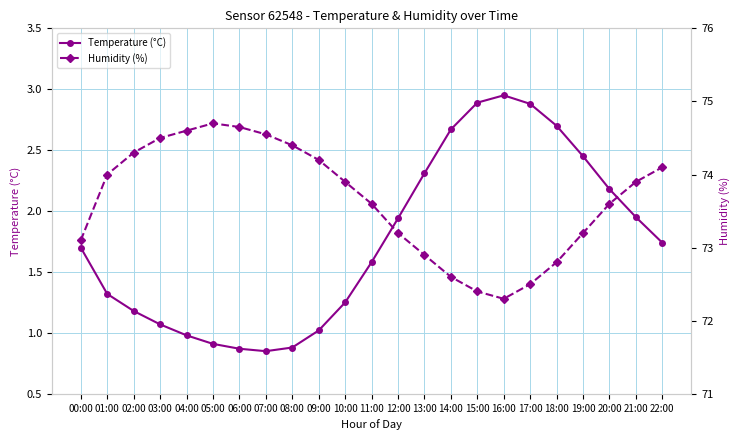

True or false: Humidity (%) and Temperature (°C) cross at least once.

False